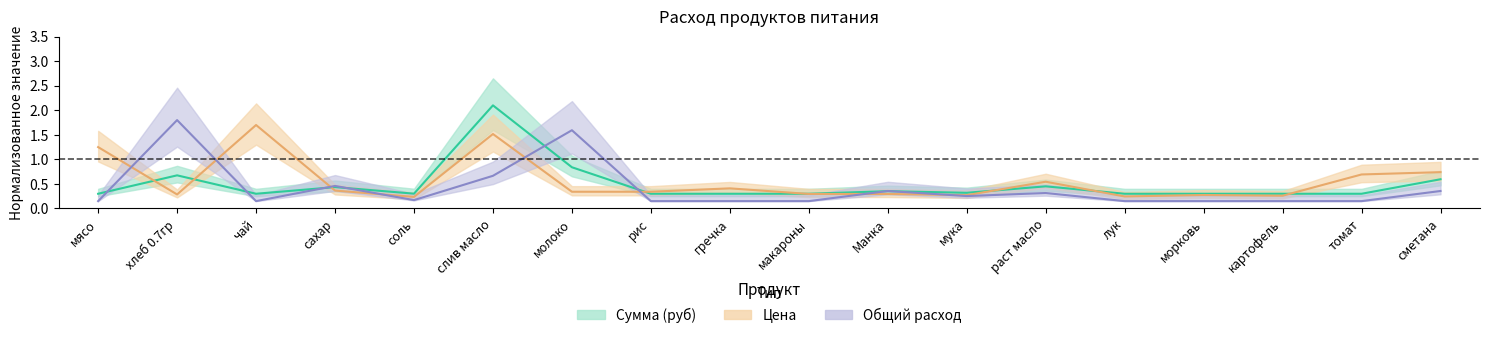

Where do Цена and Сумма (руб) first cross each other?

мясо and хлеб 0.7гр